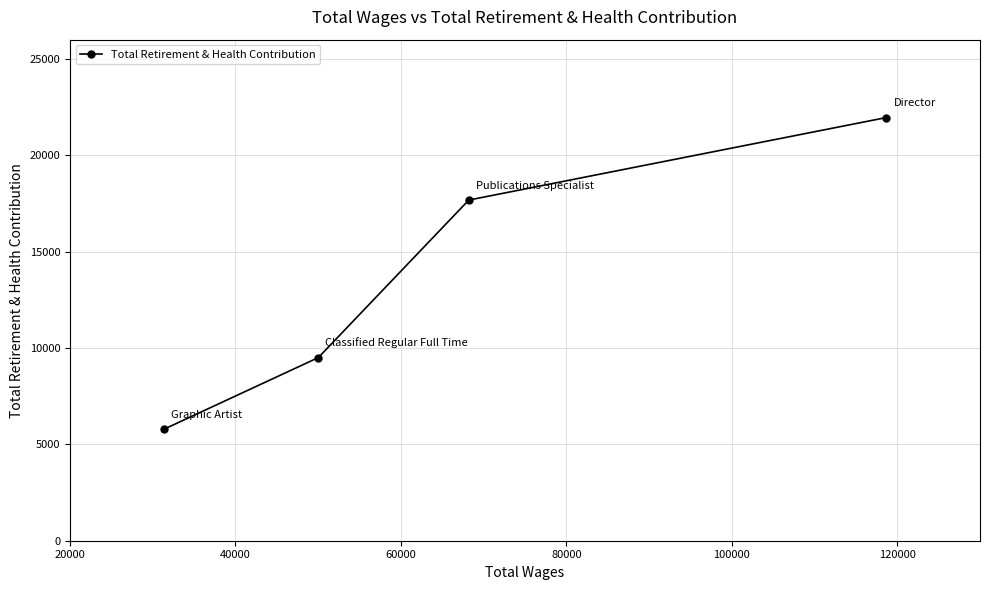

What is the sum of all values?

54932